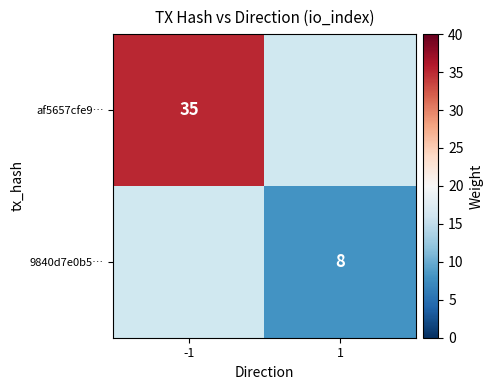

Is it true that 9840d7e0b5… equals 2 at 1?

False